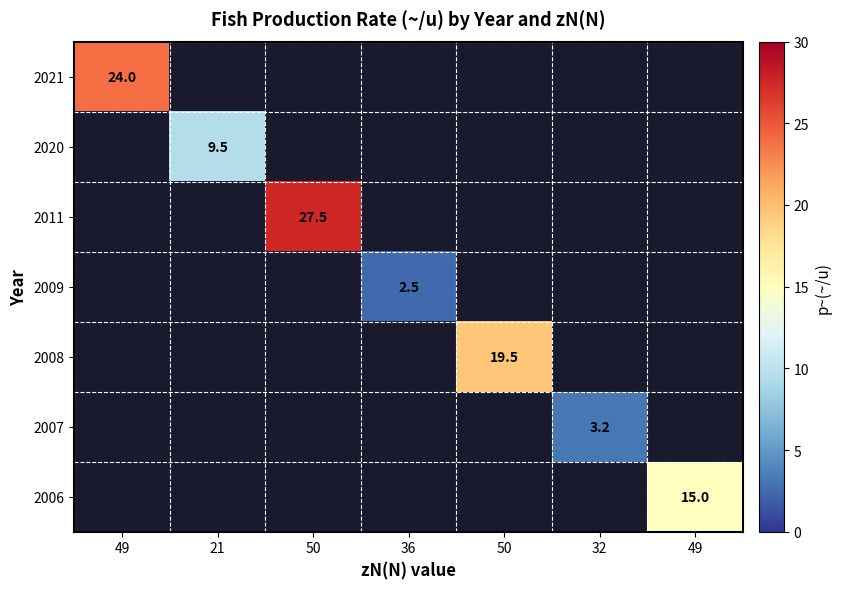

Count the number of data series in this chart.

7